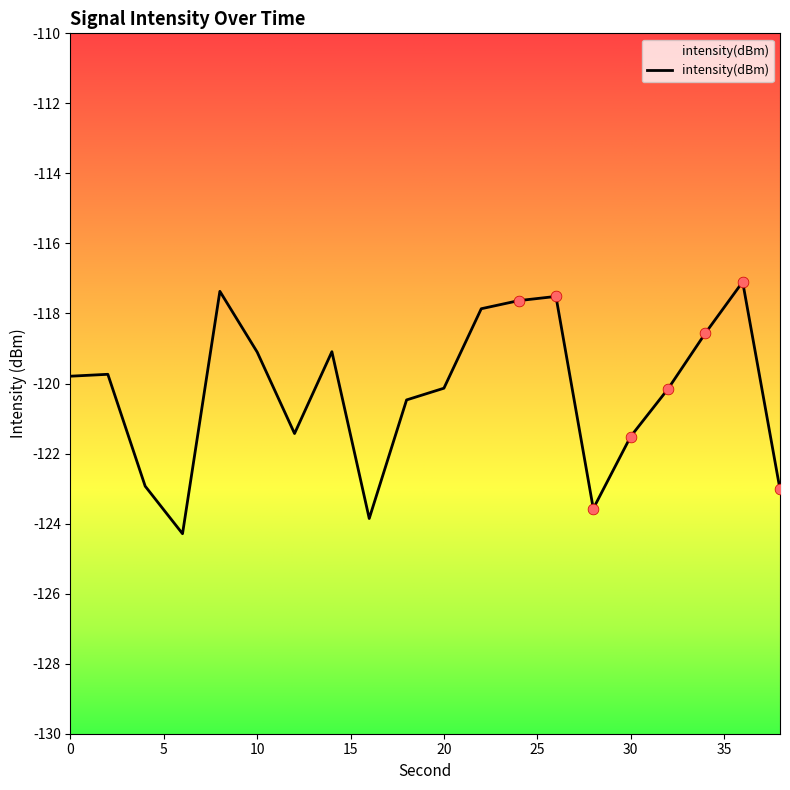

What is the change in value from 18 to 34?

+1.9